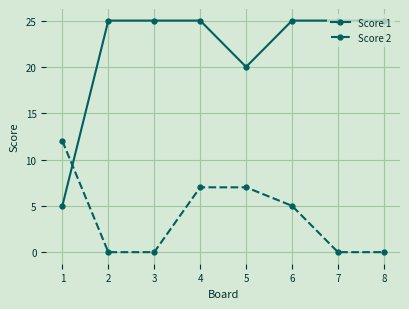

How many times do Score 2 and Score 1 cross each other?

1